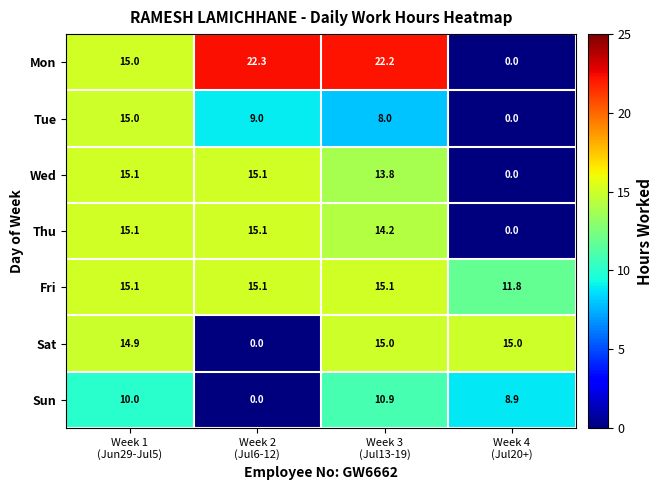

Which series has the widest spread of values?

Mon